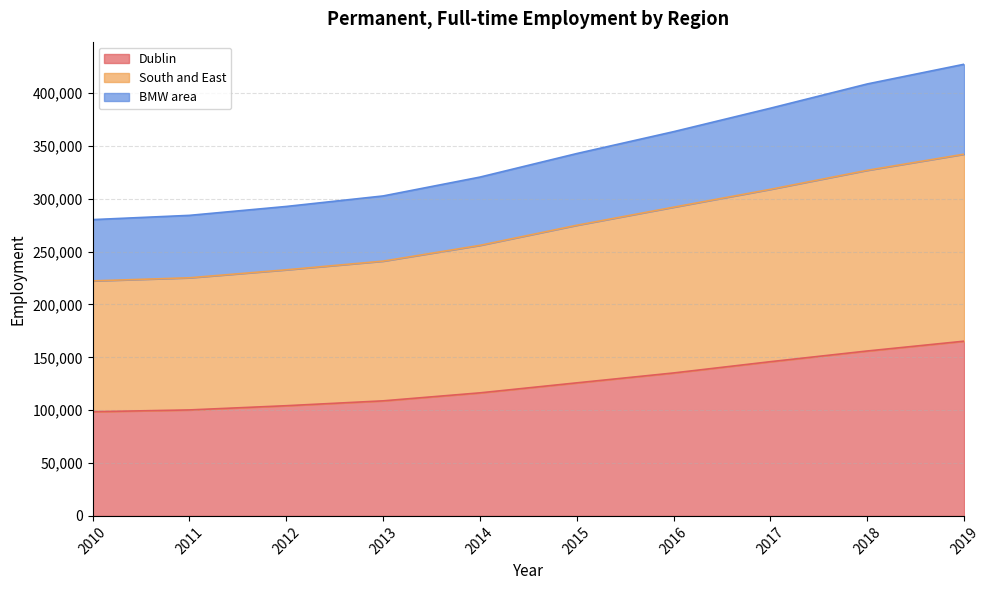

Is it true that BMW area equals 205387 at 2016?

False